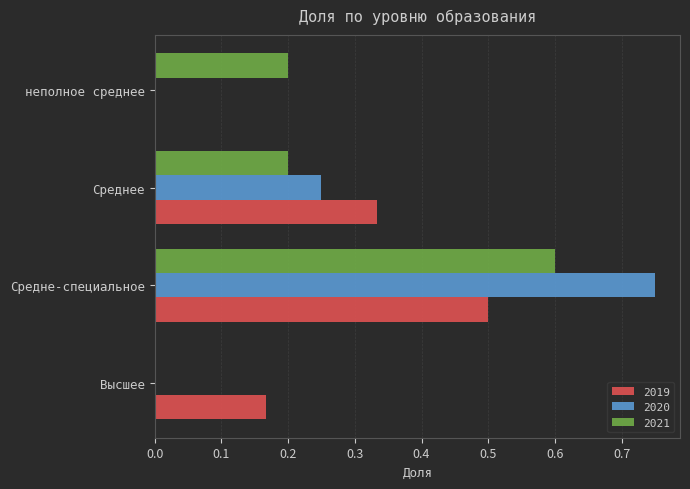

The value of 2020 at Высшее is -0.4. True or false?

False